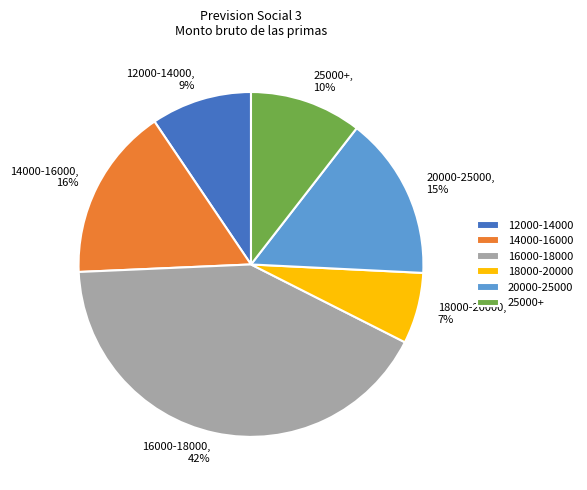

Is it true that 12000-14000 is 15% of the pie?

False